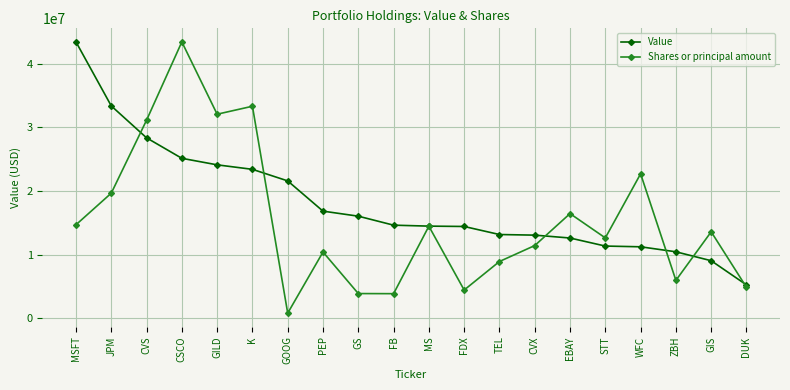

How many interior local peaks does the Shares or principal amount series have?

7